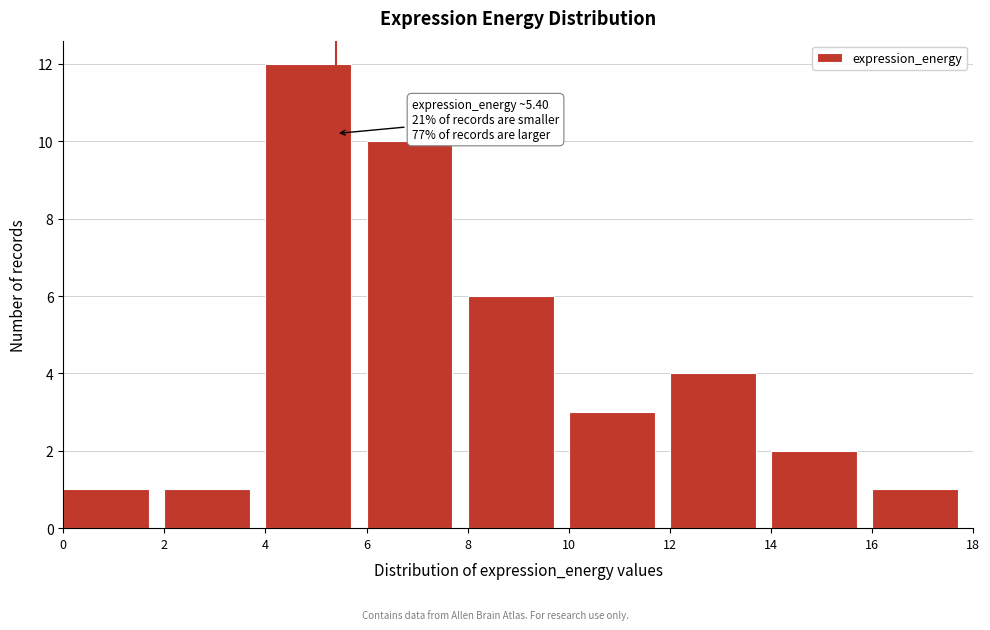

Over which range of the x-axis is the bar tallest?

4 to 6